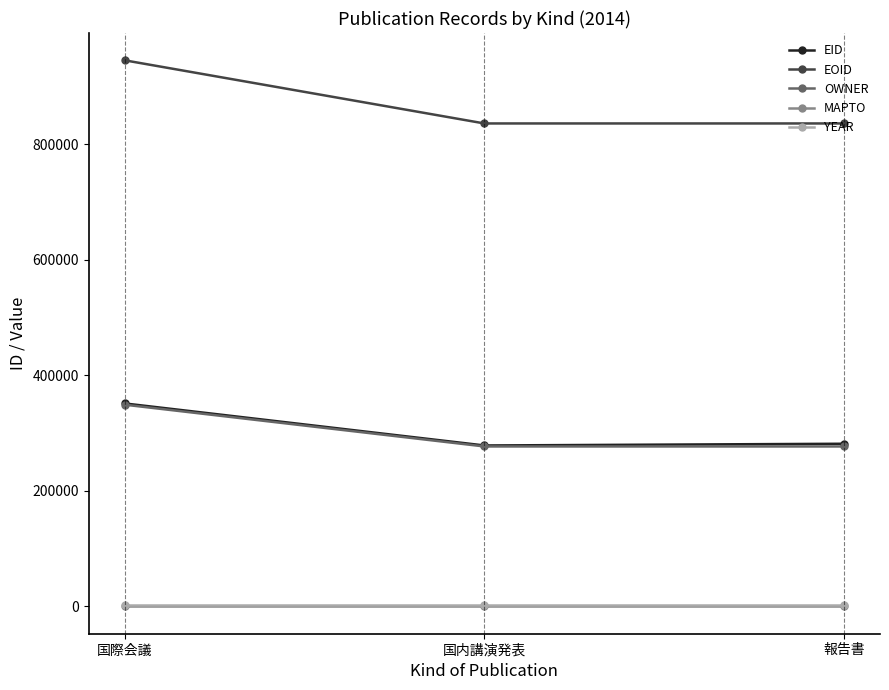

What is the difference between the highest and lowest values at 国際会議?

945638